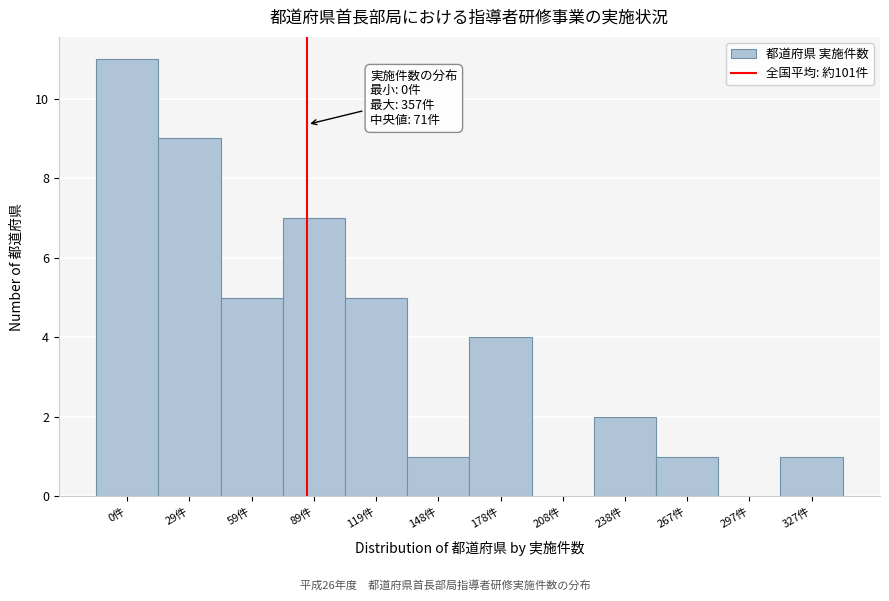

Reading left to right, transcribe all the data shown in this chart.

0件=11	29件=9	59件=5	89件=7	119件=5	148件=1	178件=4	208件=0	238件=2	267件=1	297件=0	327件=1